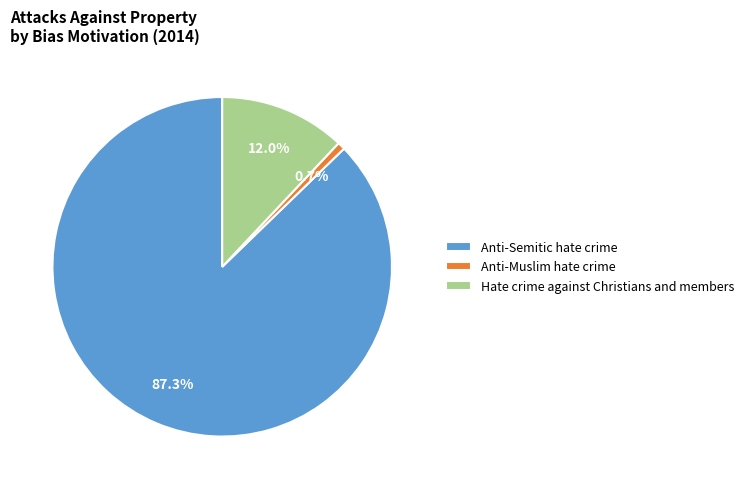

To the nearest percent, what is the combined percentage of Anti-Semitic hate crime and Anti-Muslim hate crime?

88%